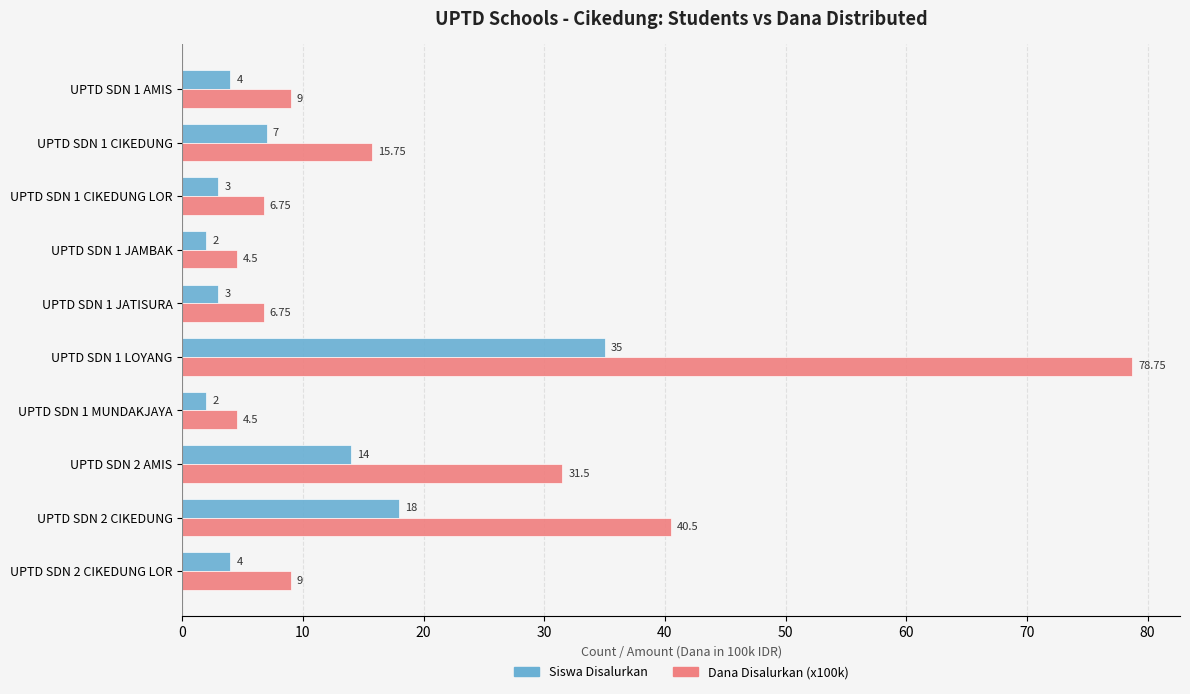

Rank the series by their average value, from lowest to highest.

Siswa Disalurkan, Dana Disalurkan (x100k)